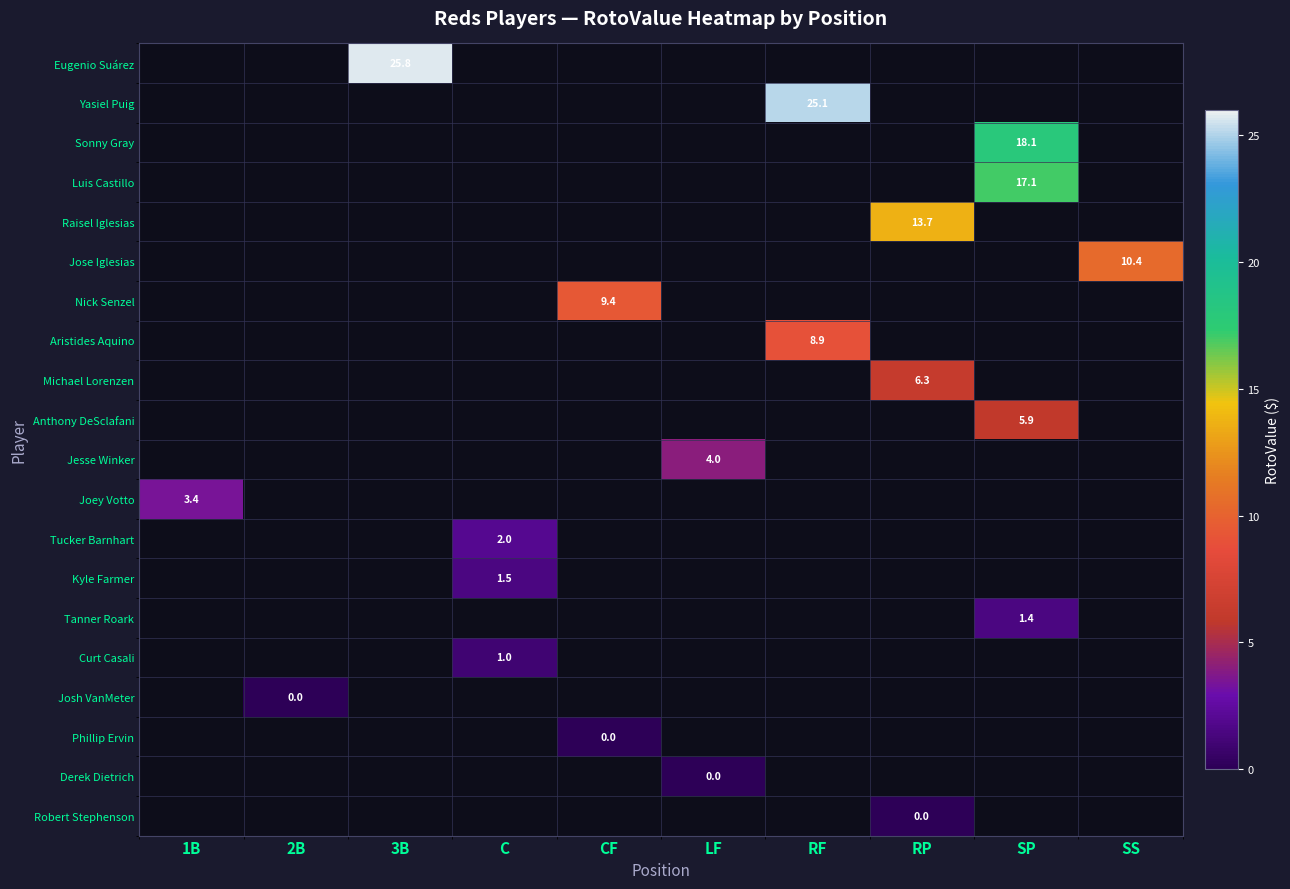

Which category has the lowest value across all series?

2B